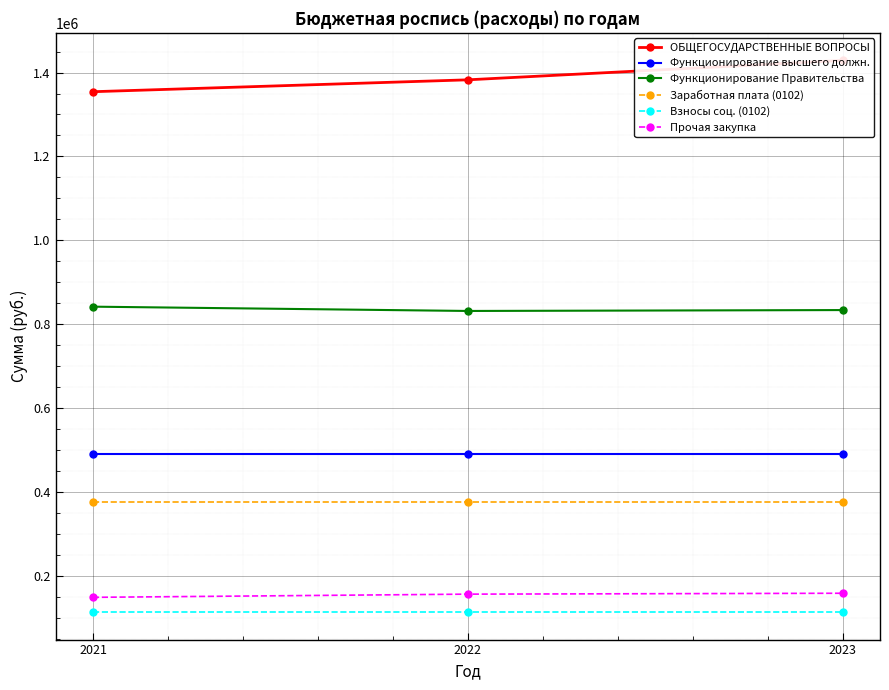

What is the difference between the maximum and minimum values in the Функционирование Правительства series?

10238.4